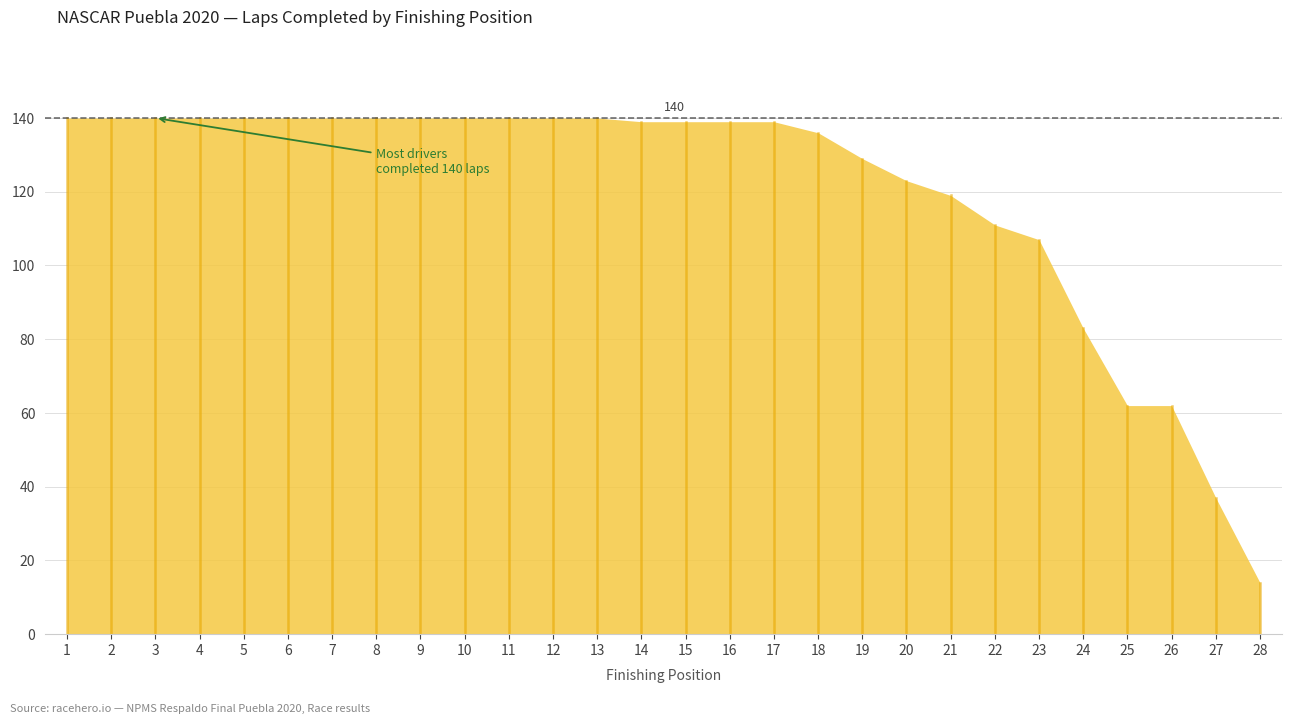

Which label corresponds to the largest value in the chart?

1